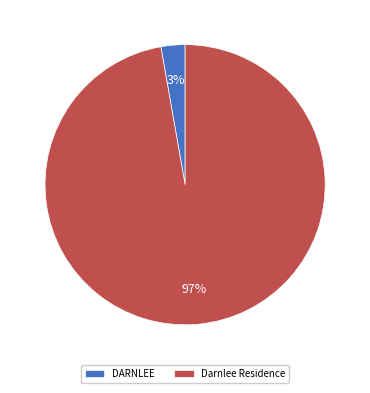

What is the largest slice in the pie chart?

Darnlee Residence